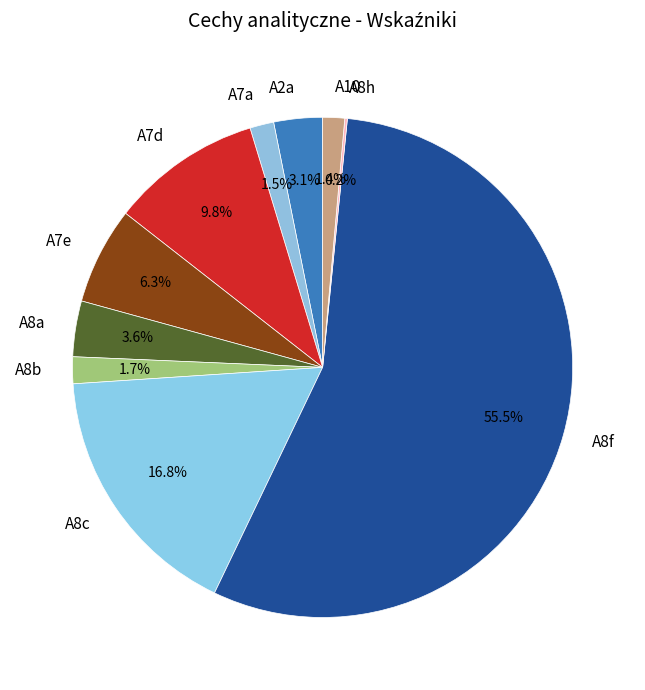

To the nearest percent, what is the combined percentage of A7d and A10?

11%